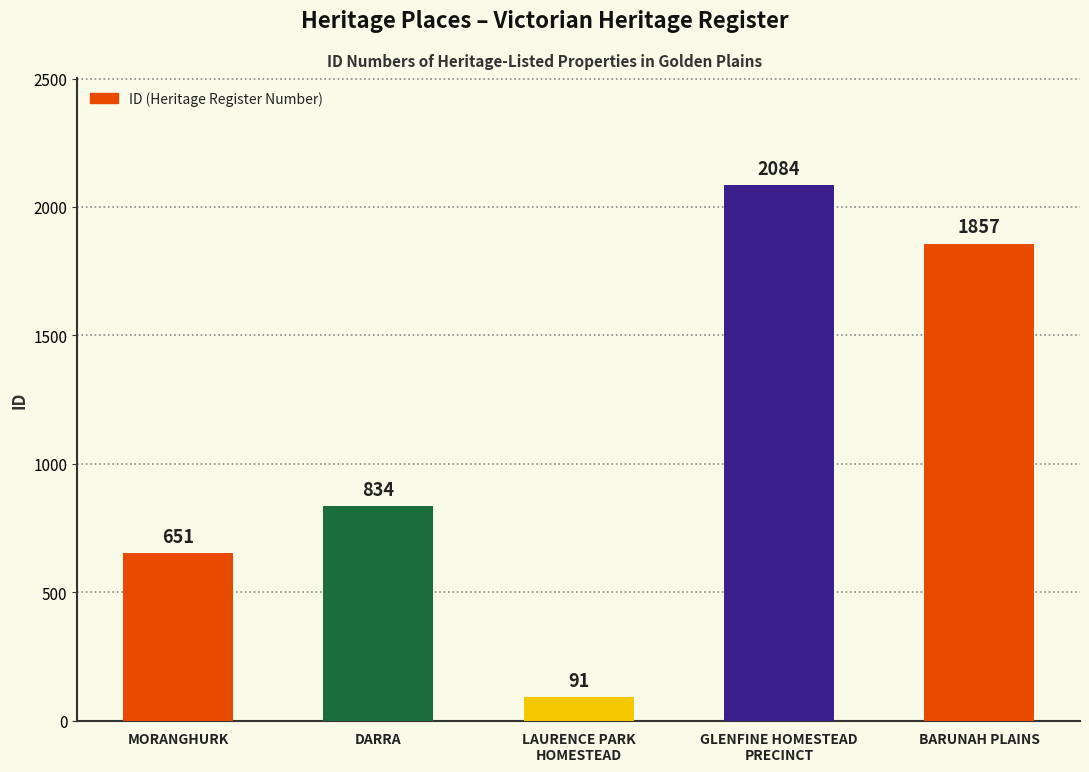

True or false: the data shows 651 at MORANGHURK.

True